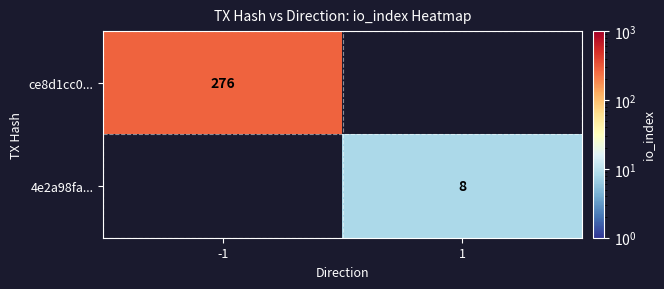

The ce8d1cc0... series shows 276 at -1. True or false?

True